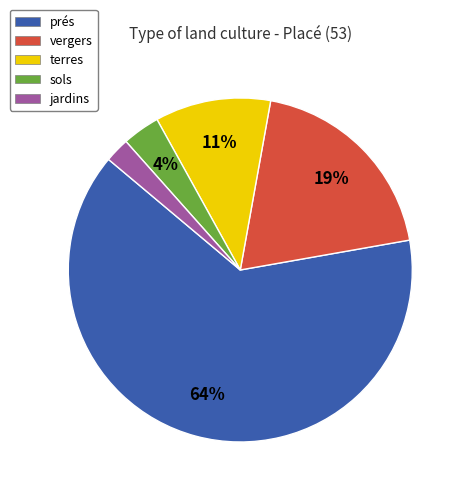

Is it true that prés is 64% of the pie?

True